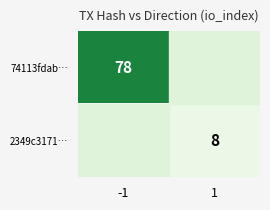

The value of 74113fdab… at -1 is 130. True or false?

False